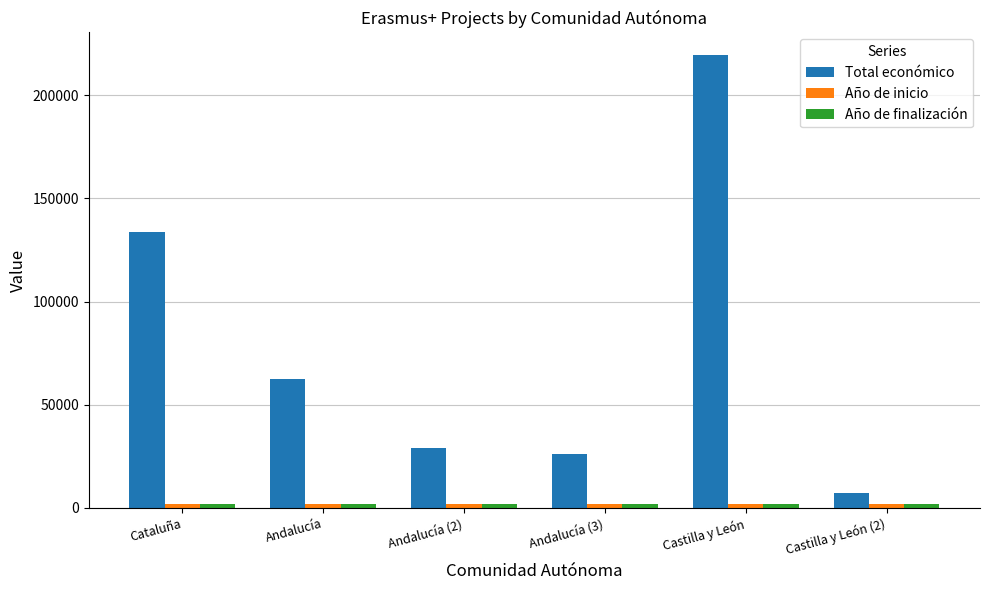

Is it true that Total económico equals 7200 at Castilla y León (2)?

True